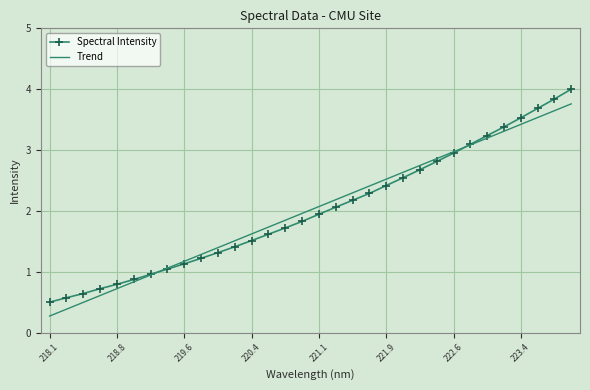

Which series has the largest range (max minus min)?

Spectral Intensity